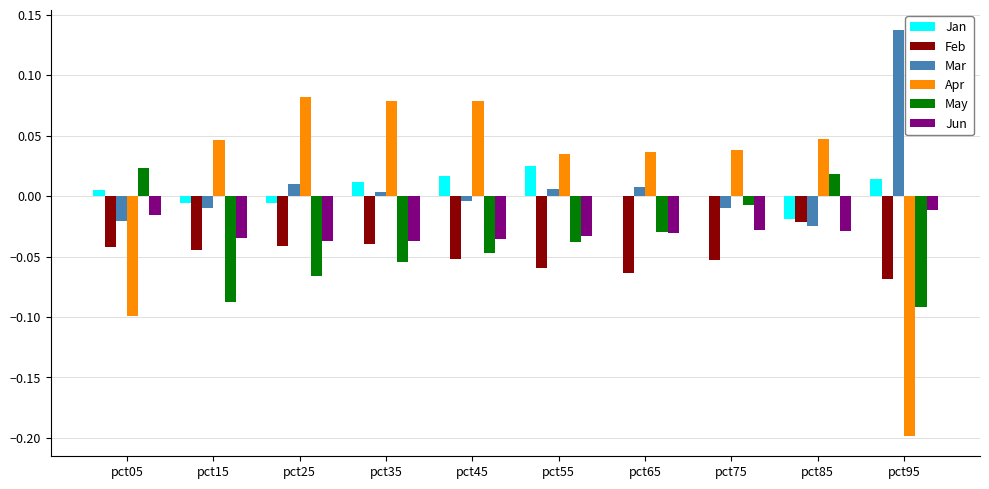

At which label does May reach its peak?

pct05